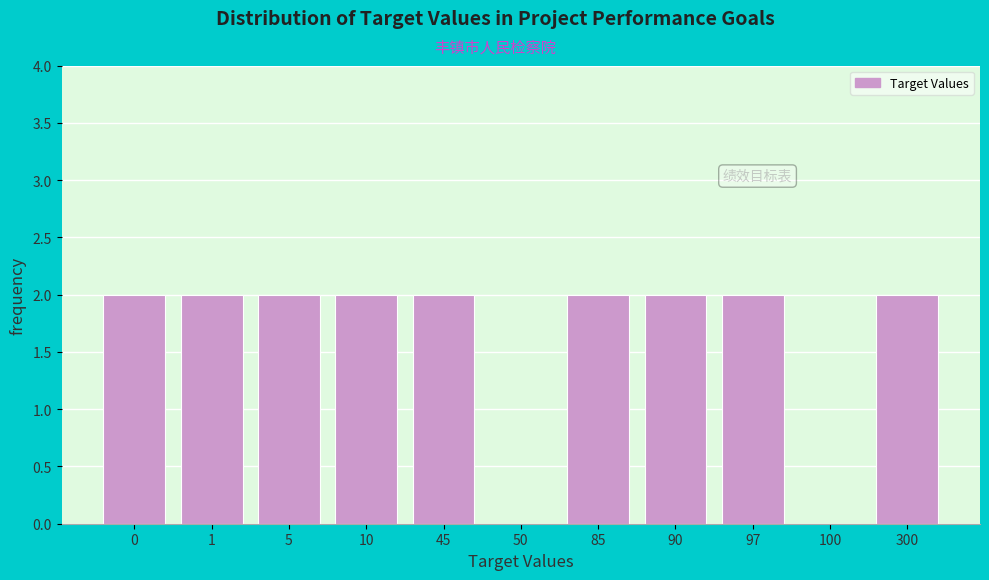

Reading left to right, extract all data points from this chart.

0=2	1=2	5=2	10=2	45=2	50=0	85=2	90=2	97=2	100=0	300=2